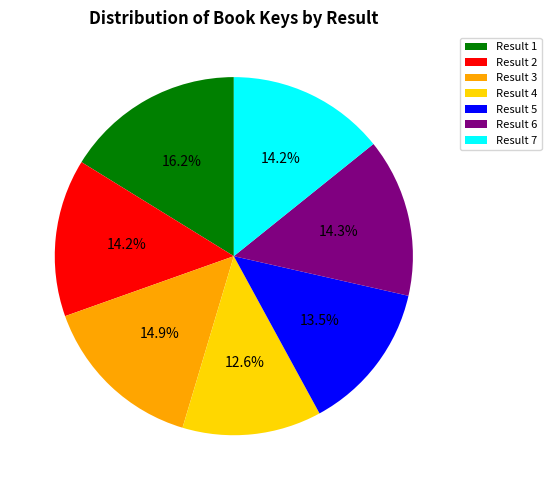

How many slices are in this pie chart?

7